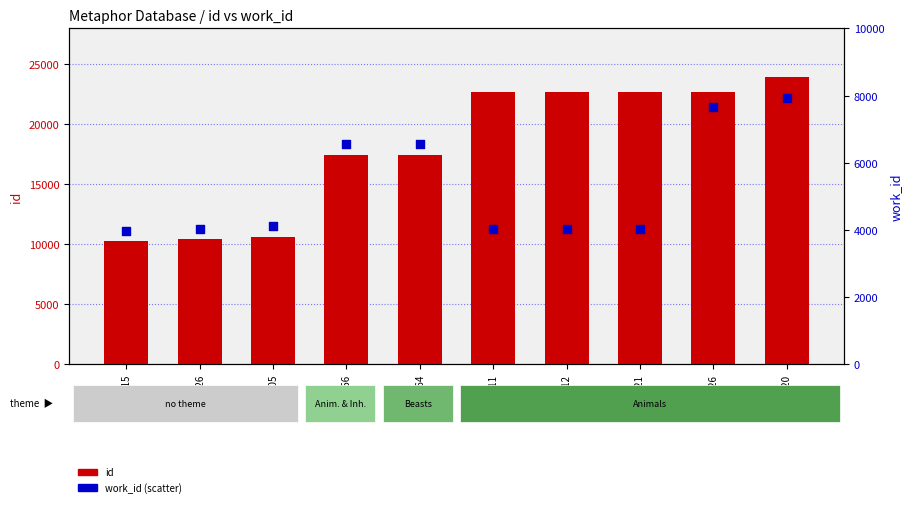

Which series contains the lowest Y value?

work_id